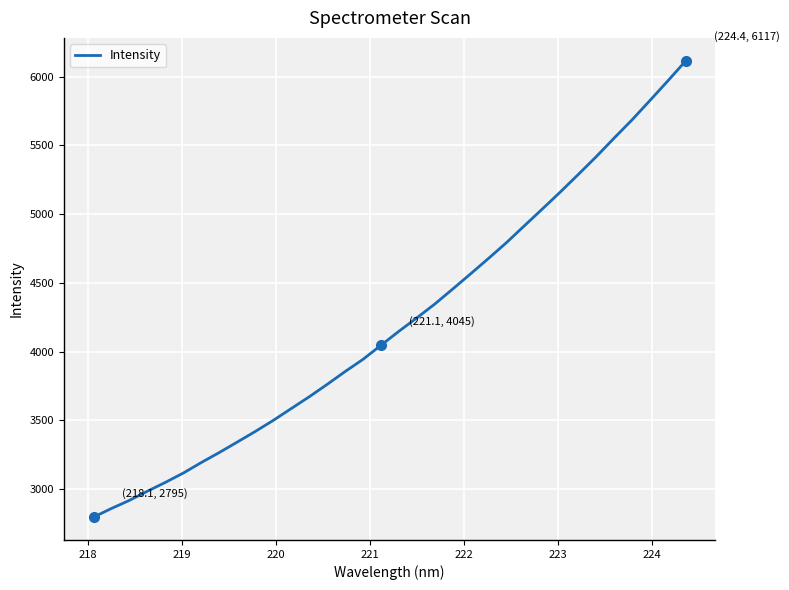

What is the maximum value shown in the chart?

6117.0